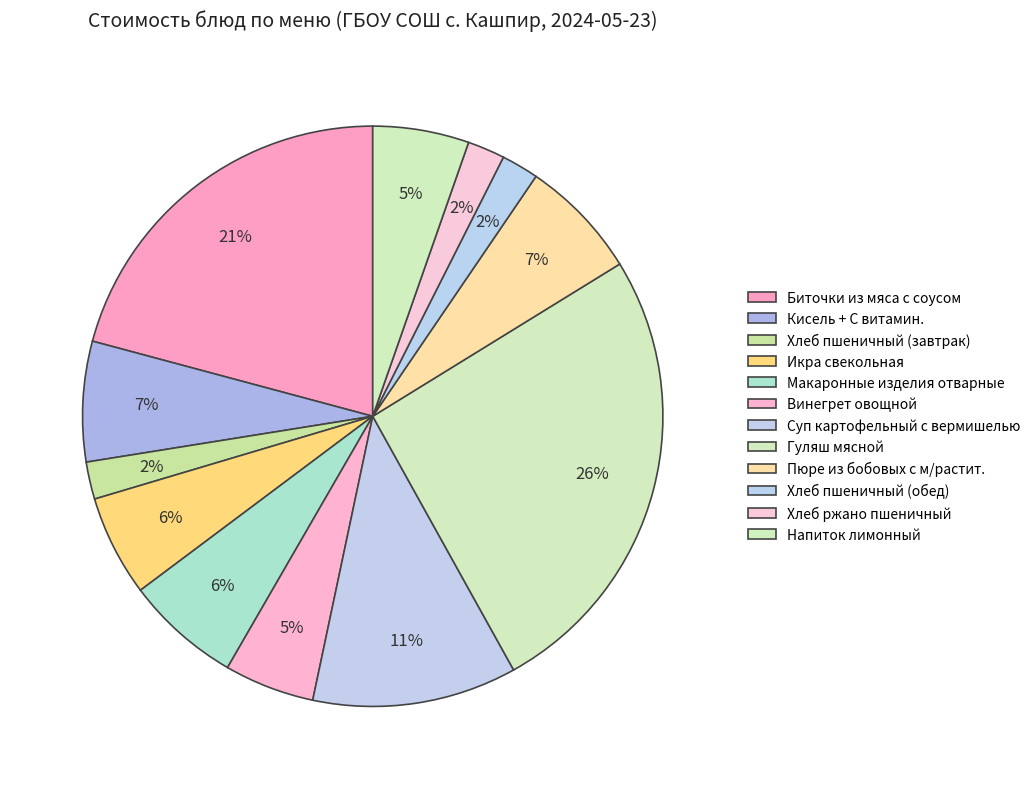

What is the total percentage of Хлеб пшеничный (обед) and Пюре из бобовых с м/растит.?

8.8%